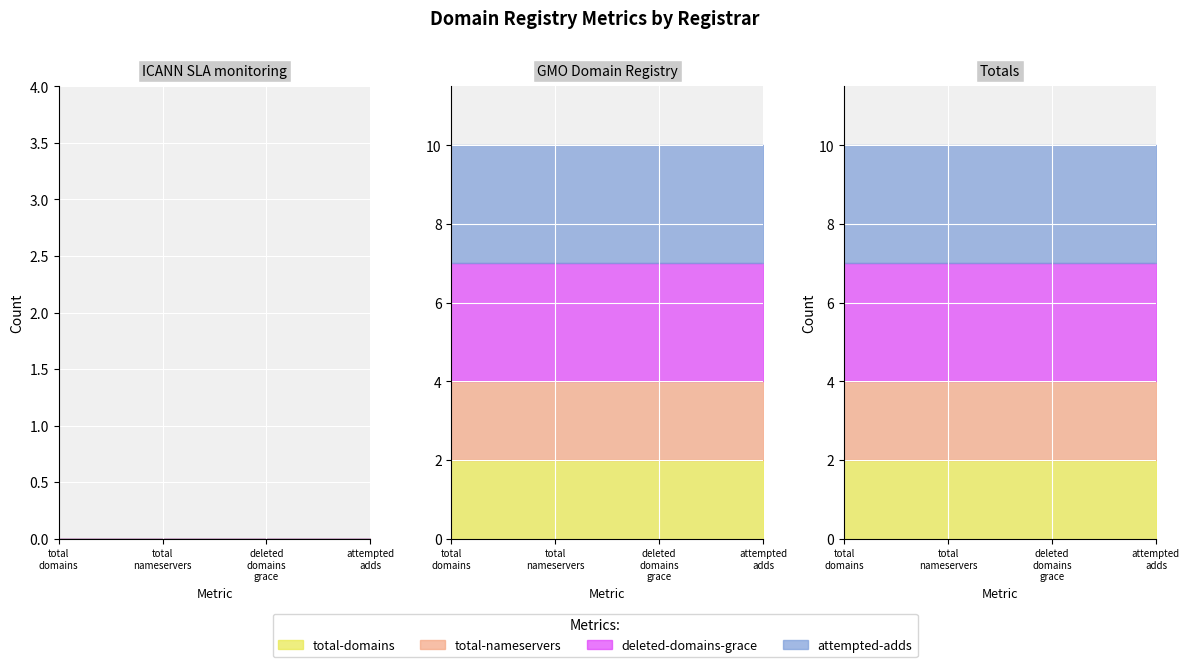

What is the average value of the total-nameservers series?

1